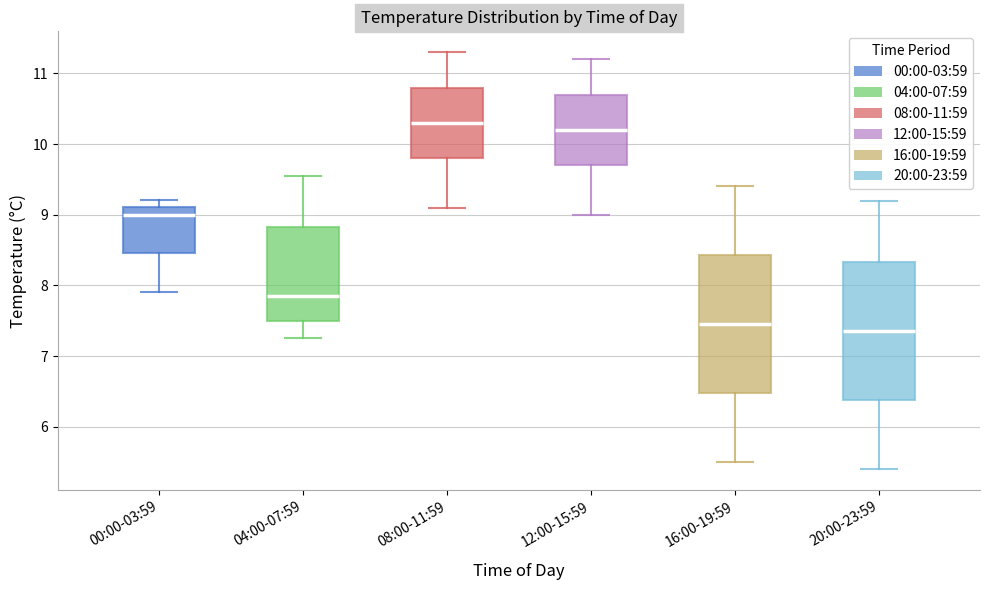

Which box's median line is the lowest?

20:00-23:59